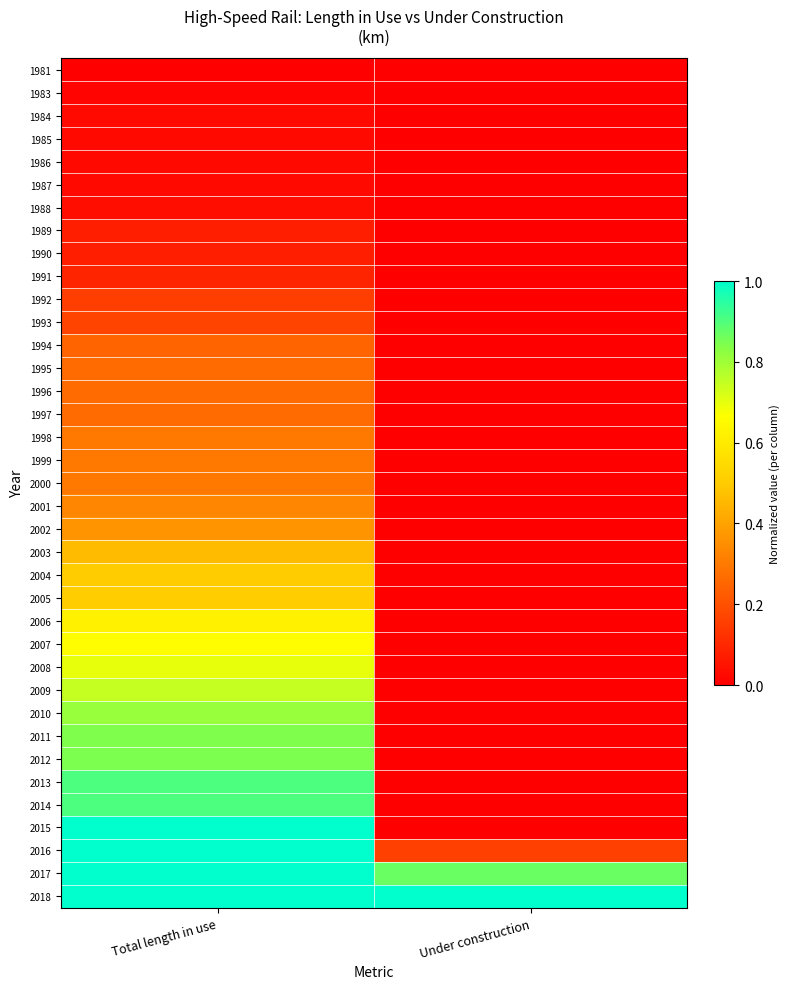

Reading left to right, what are all the values shown in this chart?

1981: Total length in use=0.0	Under construction=0.0
1983: Total length in use=0.0	Under construction=0.0
1984: Total length in use=0.0	Under construction=0.0
1985: Total length in use=0.0	Under construction=0.0
1986: Total length in use=0.0	Under construction=0.0
1987: Total length in use=0.0	Under construction=0.0
1988: Total length in use=0.0	Under construction=0.0
1989: Total length in use=0.1	Under construction=0.0
1990: Total length in use=0.1	Under construction=0.0
1991: Total length in use=0.1	Under construction=0.0
1992: Total length in use=0.2	Under construction=0.0
1993: Total length in use=0.2	Under construction=0.0
1994: Total length in use=0.2	Under construction=0.0
1995: Total length in use=0.3	Under construction=0.0
1996: Total length in use=0.3	Under construction=0.0
1997: Total length in use=0.3	Under construction=0.0
1998: Total length in use=0.3	Under construction=0.0
1999: Total length in use=0.3	Under construction=0.0
2000: Total length in use=0.3	Under construction=0.0
2001: Total length in use=0.3	Under construction=0.0
2002: Total length in use=0.4	Under construction=0.0
2003: Total length in use=0.5	Under construction=0.0
2004: Total length in use=0.5	Under construction=0.0
2005: Total length in use=0.5	Under construction=0.0
2006: Total length in use=0.6	Under construction=0.0
2007: Total length in use=0.7	Under construction=0.0
2008: Total length in use=0.7	Under construction=0.0
2009: Total length in use=0.7	Under construction=0.0
2010: Total length in use=0.8	Under construction=0.0
2011: Total length in use=0.8	Under construction=0.0
2012: Total length in use=0.8	Under construction=0.0
2013: Total length in use=0.9	Under construction=0.0
2014: Total length in use=0.9	Under construction=0.0
2015: Total length in use=1.0	Under construction=0.0
2016: Total length in use=1.0	Under construction=0.2
2017: Total length in use=1.0	Under construction=0.9
2018: Total length in use=1.0	Under construction=1.0